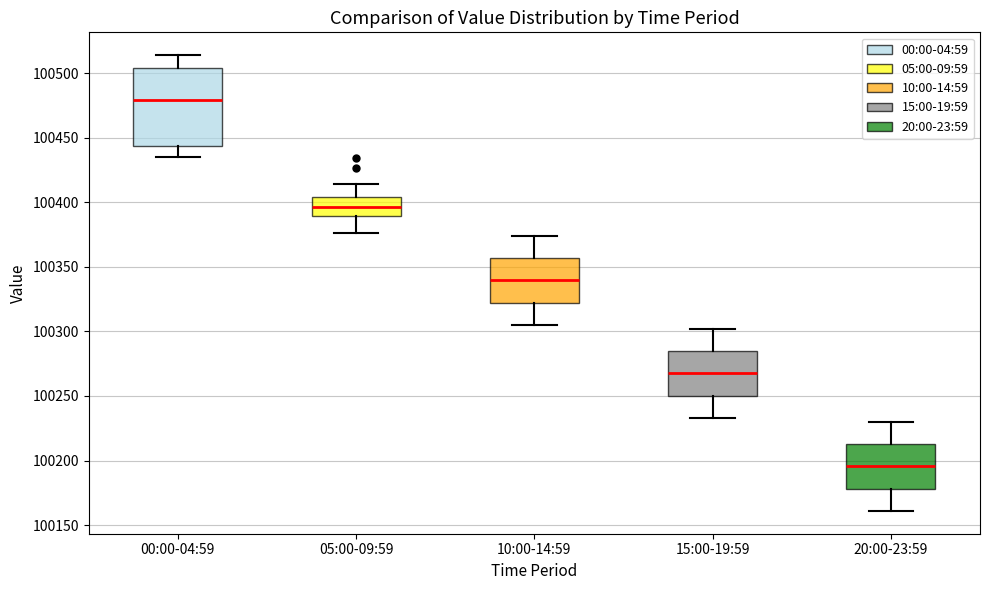

Reading left to right, transcribe this box plot: for each box, give where its median line is, the range the box spans, and where its two whiskers end, as read against the y-axis. The values are not printed on the chart, so give them approximately, as read against the axis.

00:00-04:59: median 100480, box 100445 to 100505, whiskers 100435 to 100515
05:00-09:59: median 100395, box 100390 to 100405, whiskers 100375 to 100415
10:00-14:59: median 100340, box 100320 to 100355, whiskers 100305 to 100375
15:00-19:59: median 100270, box 100250 to 100285, whiskers 100235 to 100300
20:00-23:59: median 100195, box 100180 to 100215, whiskers 100160 to 100230